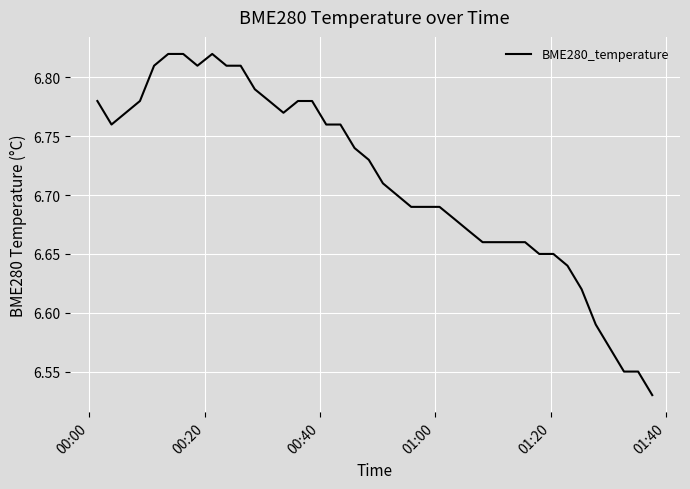

What is the difference between the maximum and minimum values?

0.3